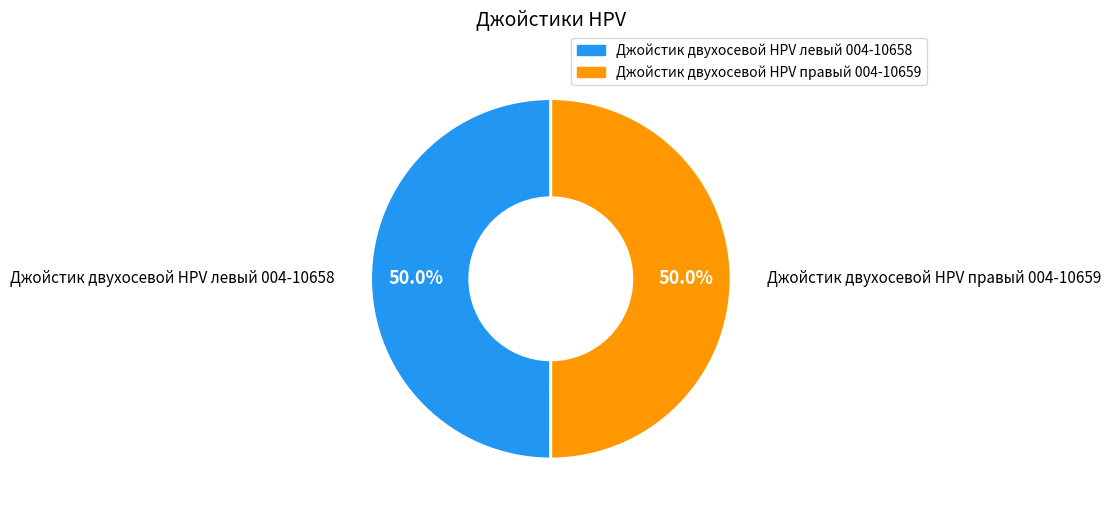

Approximately how many times larger is the value at Джойстик двухосевой HPV левый 004-10658 compared to Джойстик двухосевой HPV правый 004-10659?

1.0